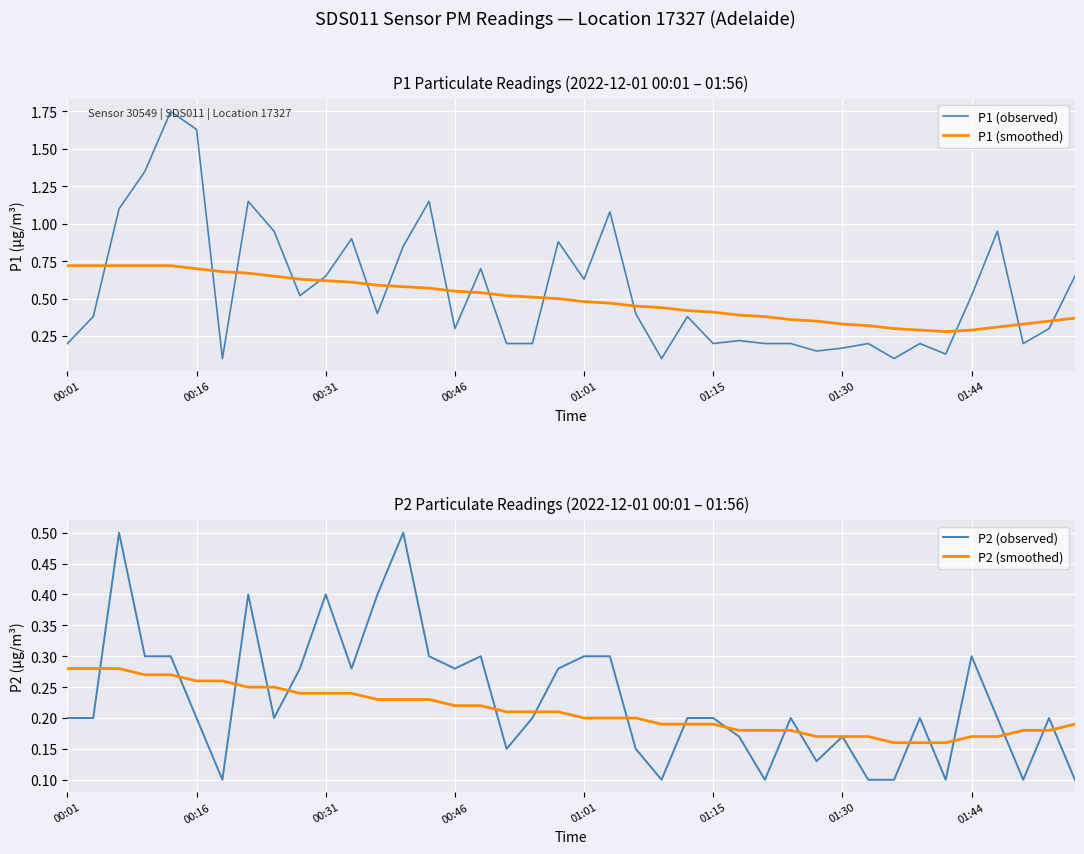

At how many categories does at least one series exceed 1?

7